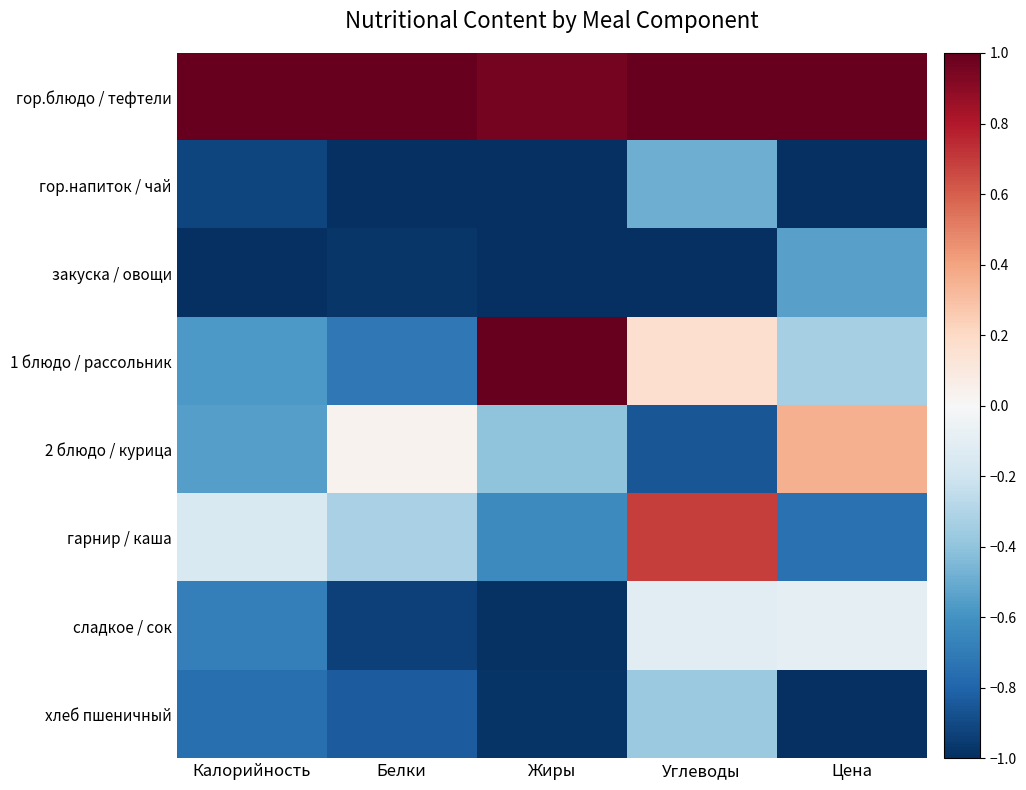

At which category is the sum across all series the highest?

Углеводы